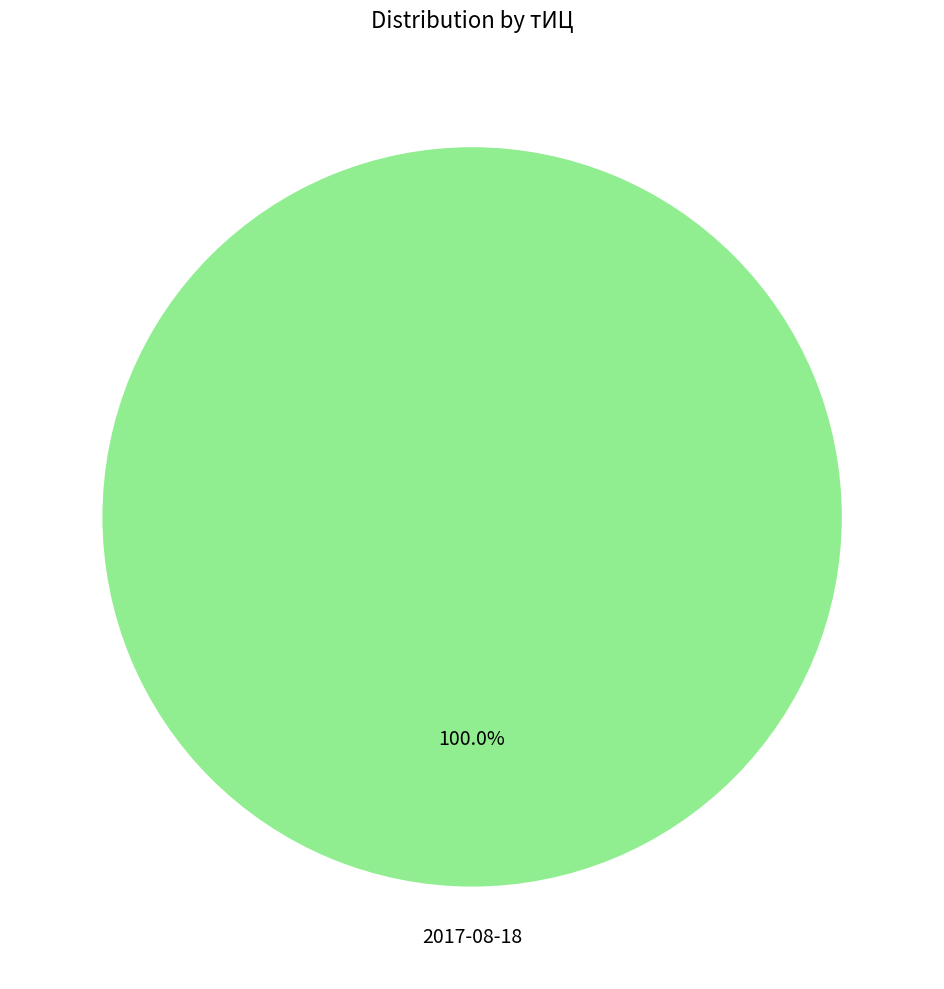

Does any single category account for the majority?

Yes